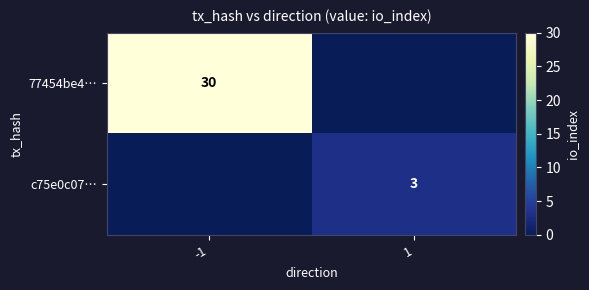

True or false: 77454be4… has a value of 30 at -1.

True